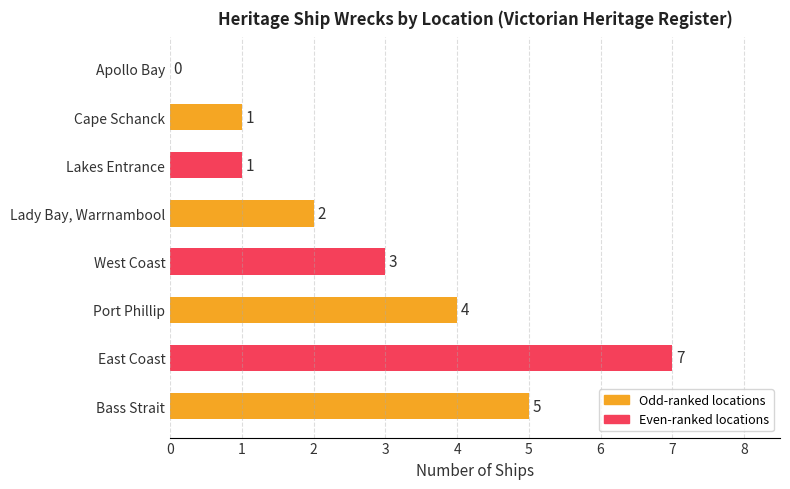

Approximately how many times larger is the value at East Coast compared to West Coast?

2.3